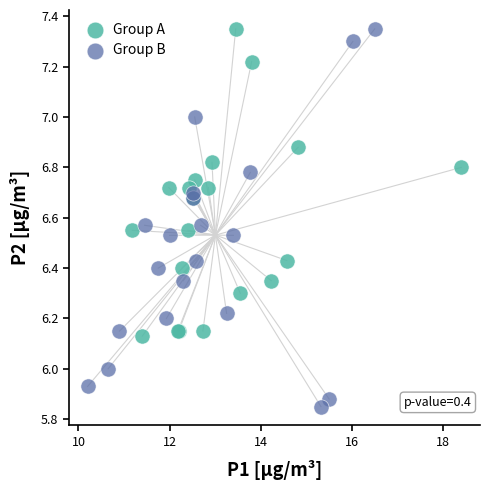

Which series contains the lowest Y value?

Group B